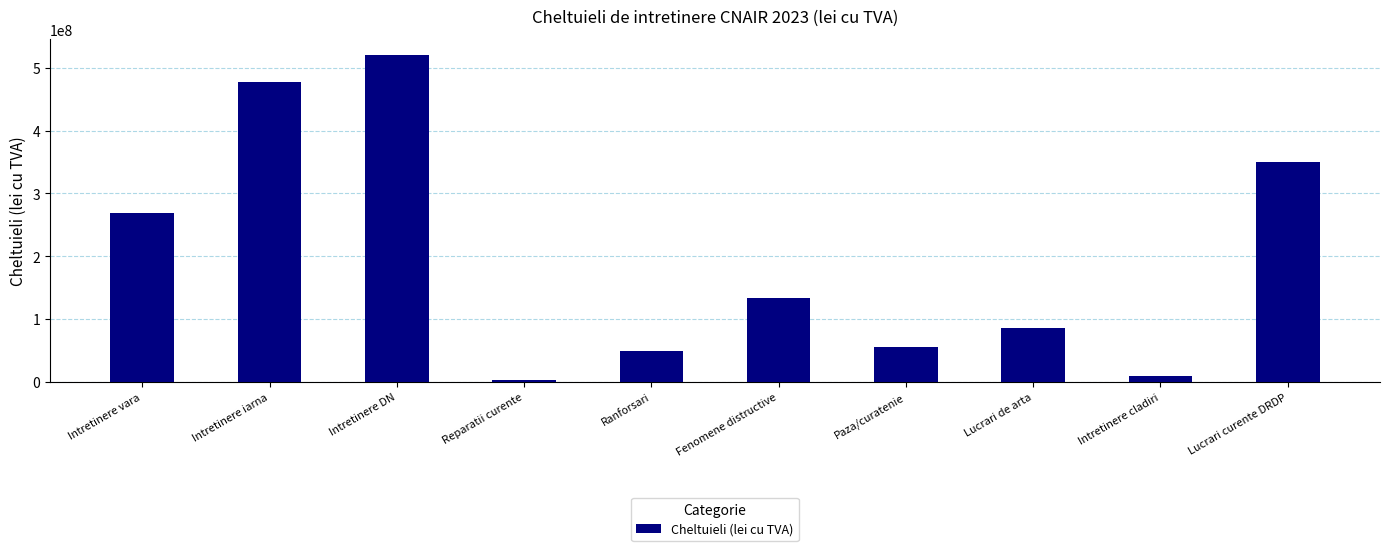

The chart shows a value of 693958990 at Intretinere DN. True or false?

False